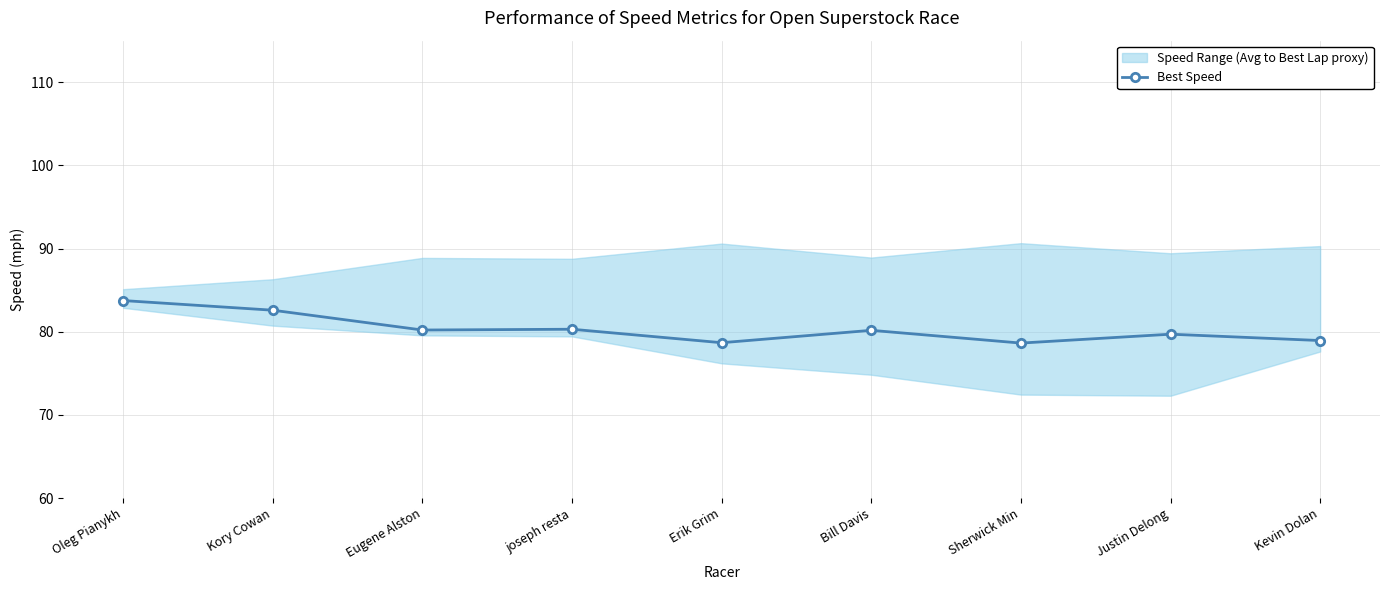

Which label corresponds to the largest value in the chart?

Oleg Pianykh